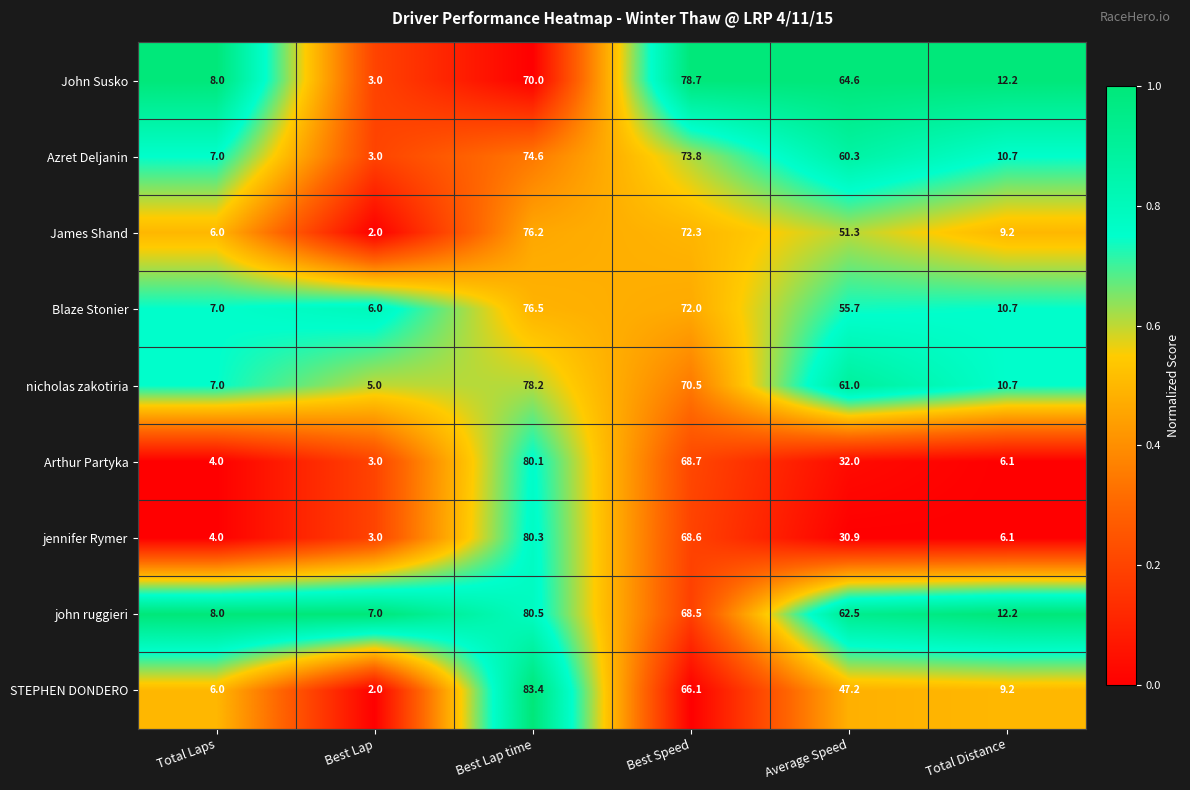

Which series has the largest total across all categories?

john ruggieri